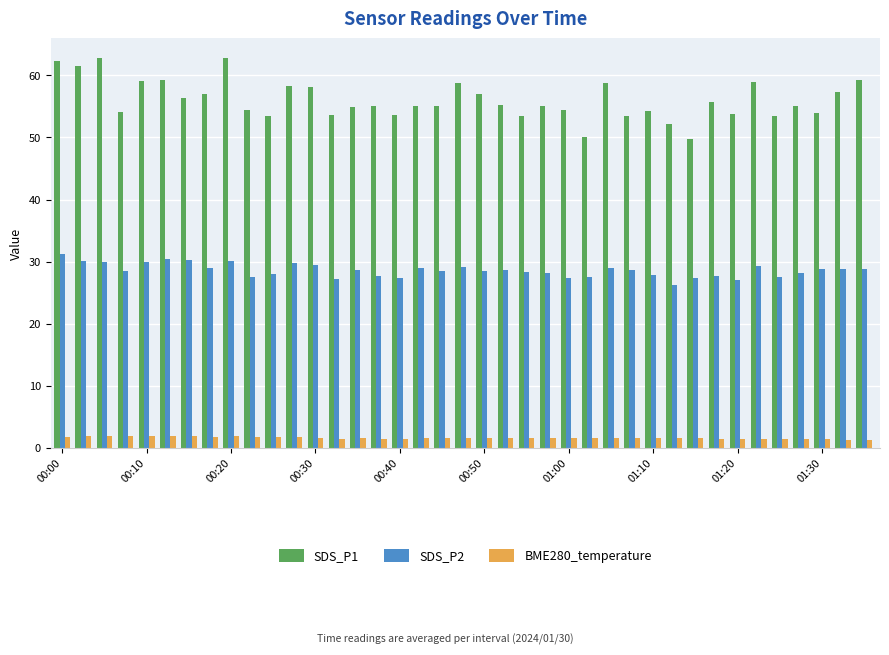

What are all the series names shown in the legend?

SDS_P1, SDS_P2, BME280_temperature